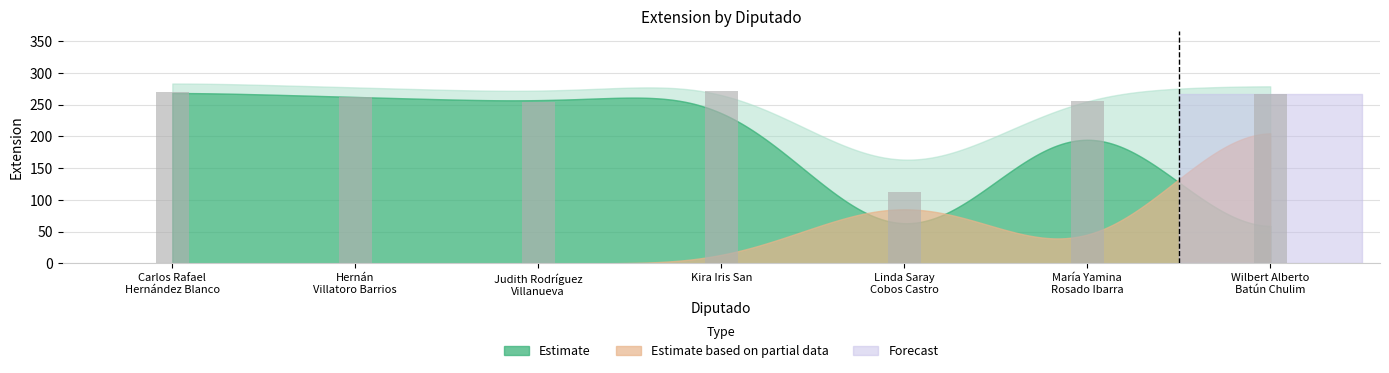

At which label does the data first exceed 262?

Carlos Rafael
Hernández Blanco